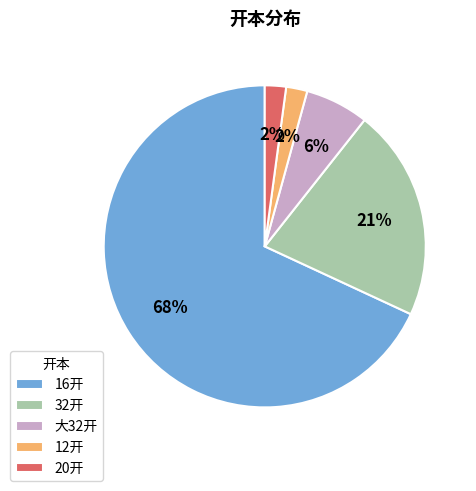

To the nearest percent, what is the difference between the 16开 and 32开 slice percentages?

47%